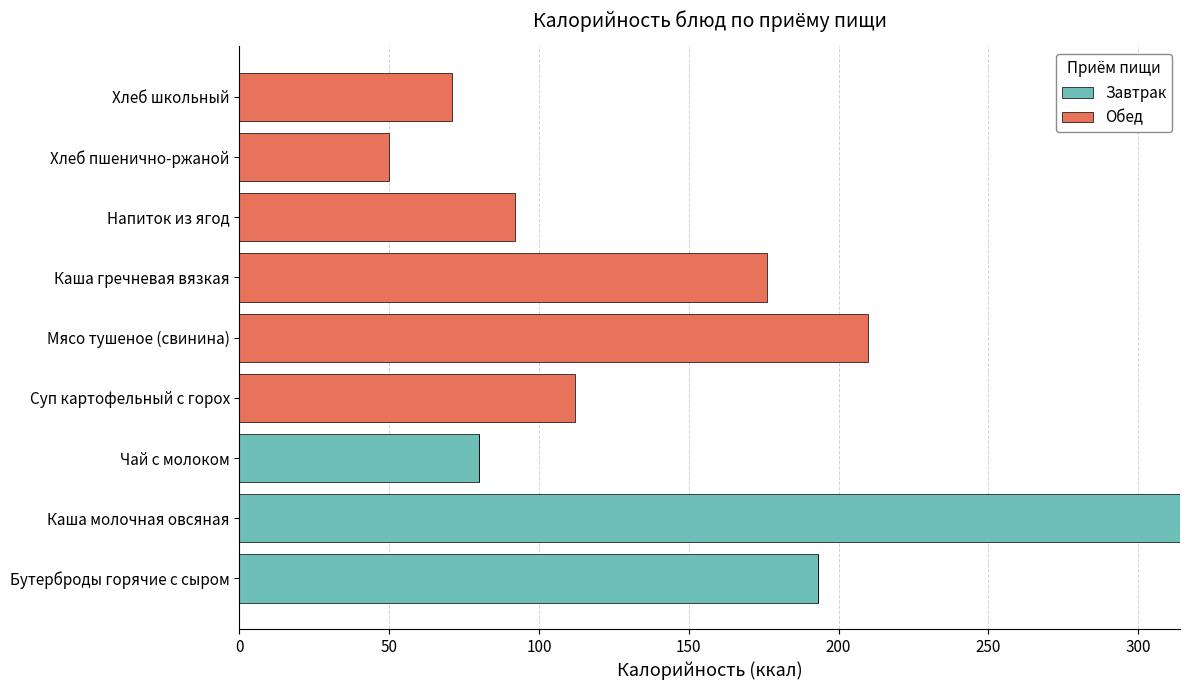

True or false: Завтрак has a value of 0 at Суп картофельный с горох.

True